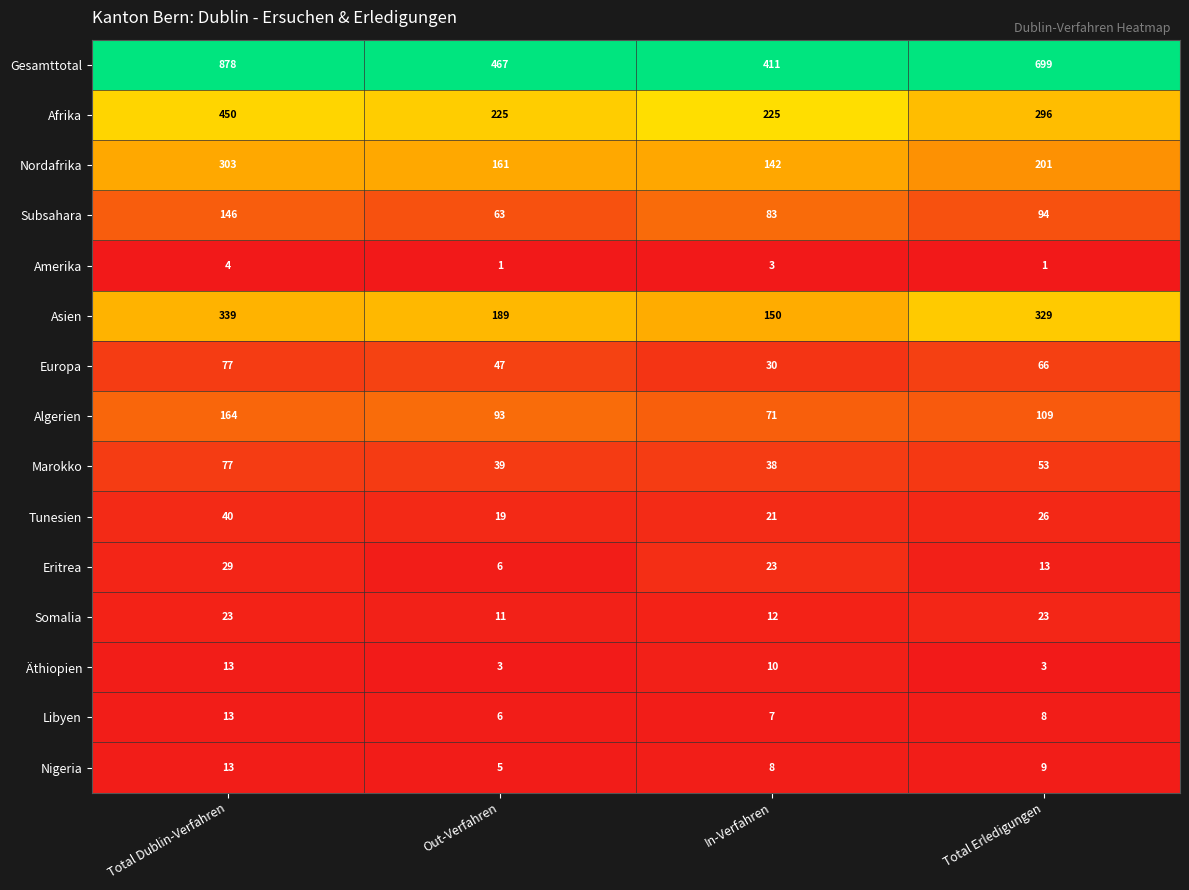

Which category has the highest value in the Marokko series?

Total Dublin-Verfahren